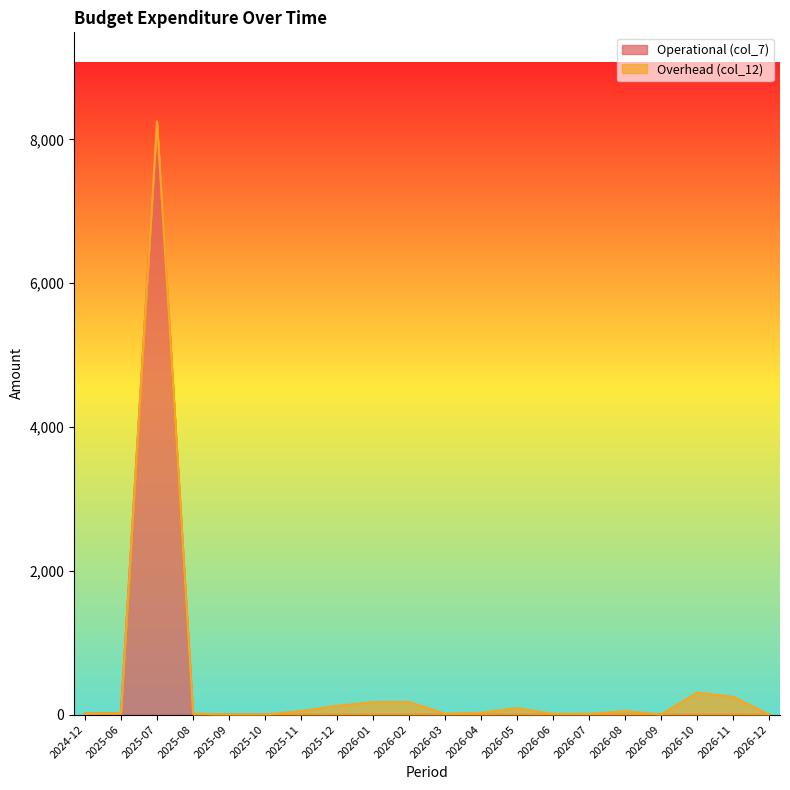

The chart shows a value of 0 at 2026-03. True or false?

True